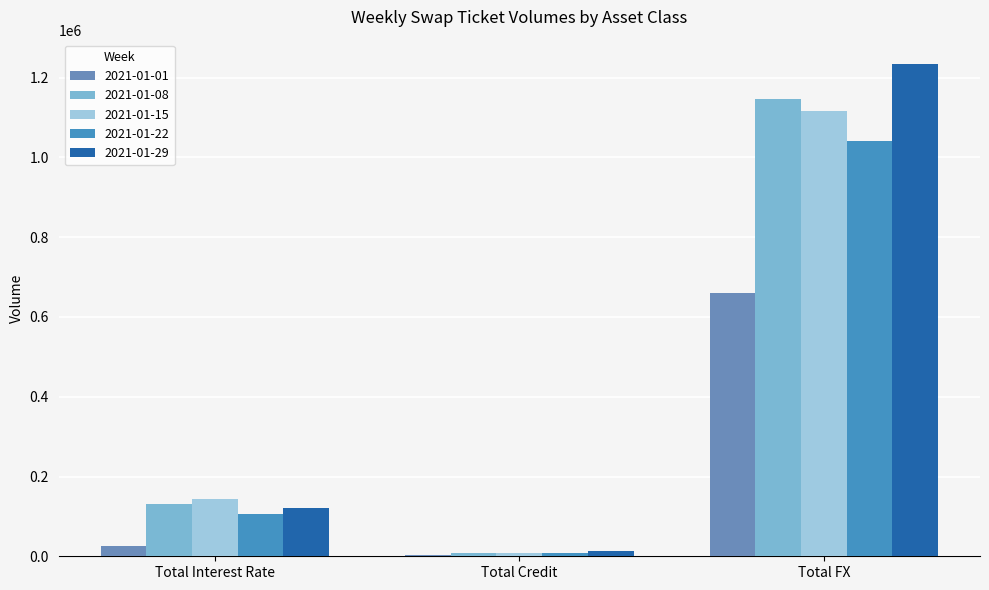

Which series changed the most between Total Interest Rate and Total Credit?

2021-01-15